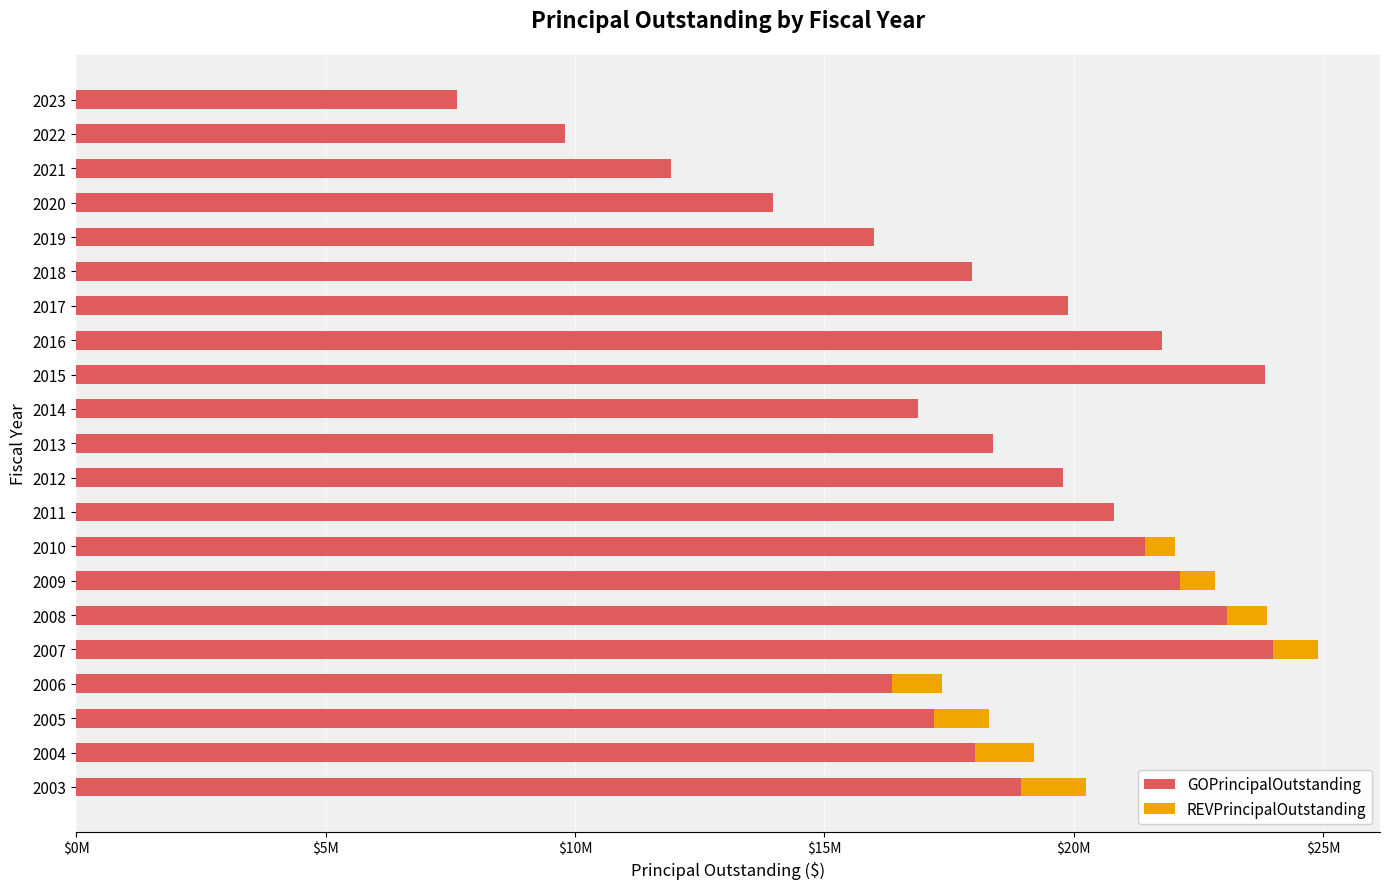

What are all the series names shown in the legend?

GOPrincipalOutstanding, REVPrincipalOutstanding